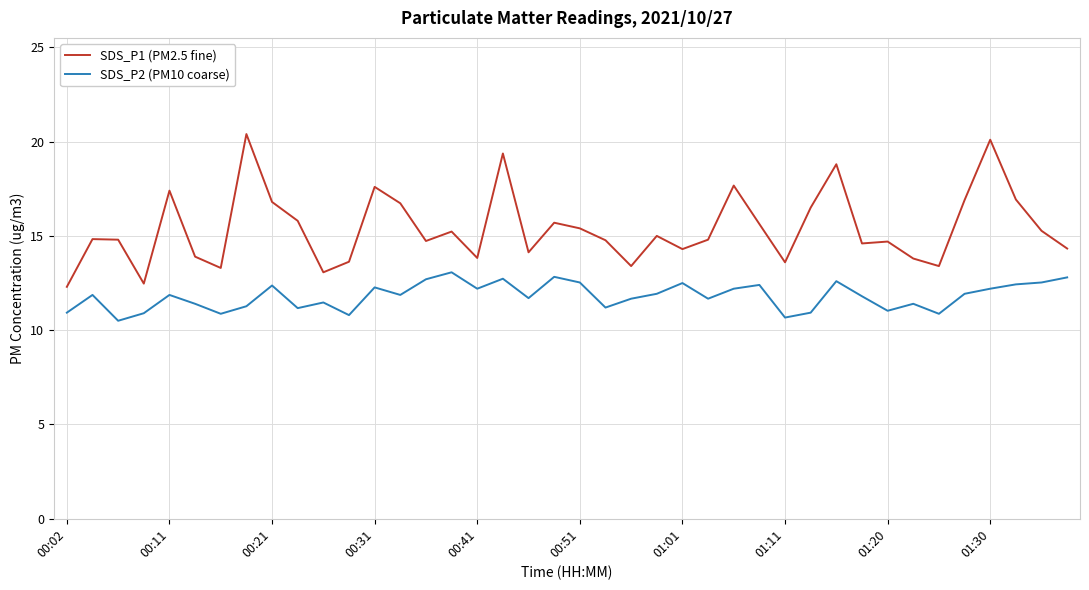

True or false: SDS_P2 (PM10 coarse) and SDS_P1 (PM2.5 fine) cross at least once.

False